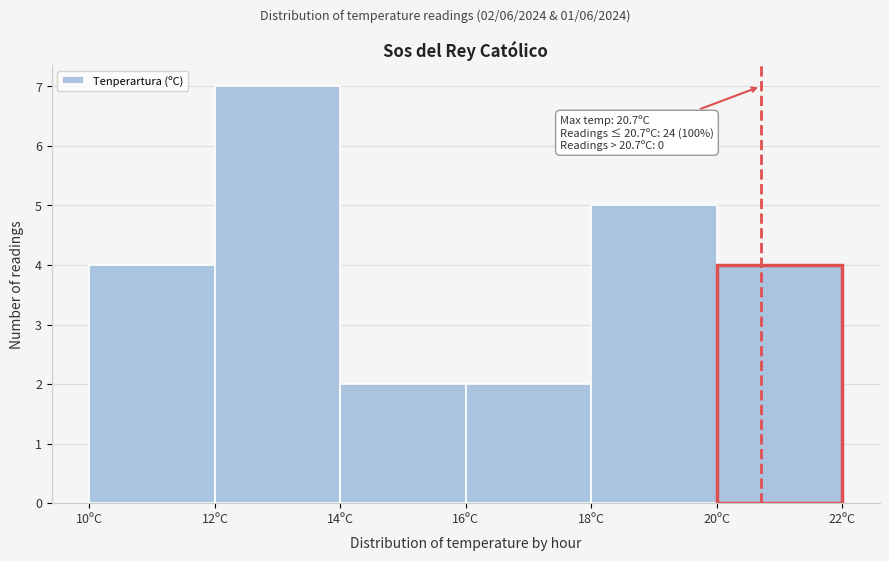

Over which range of the x-axis is the bar tallest?

12 to 14